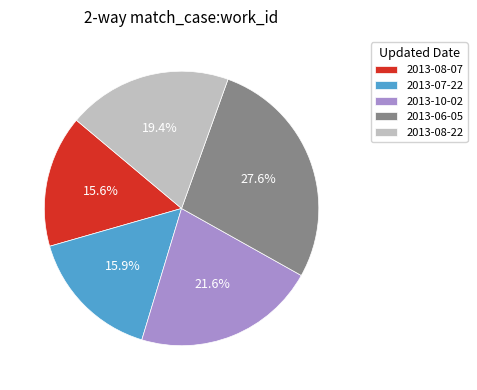

Combined, do 2013-10-02 and 2013-08-22 account for over 50%?

No